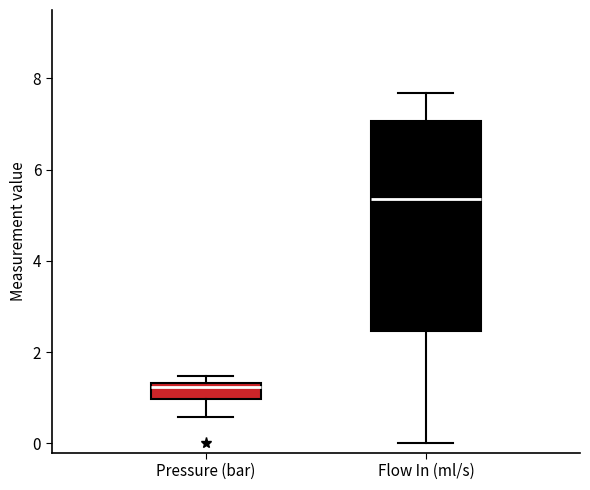

Which box is the tallest, from its lower edge to its upper edge?

Flow In (ml/s)